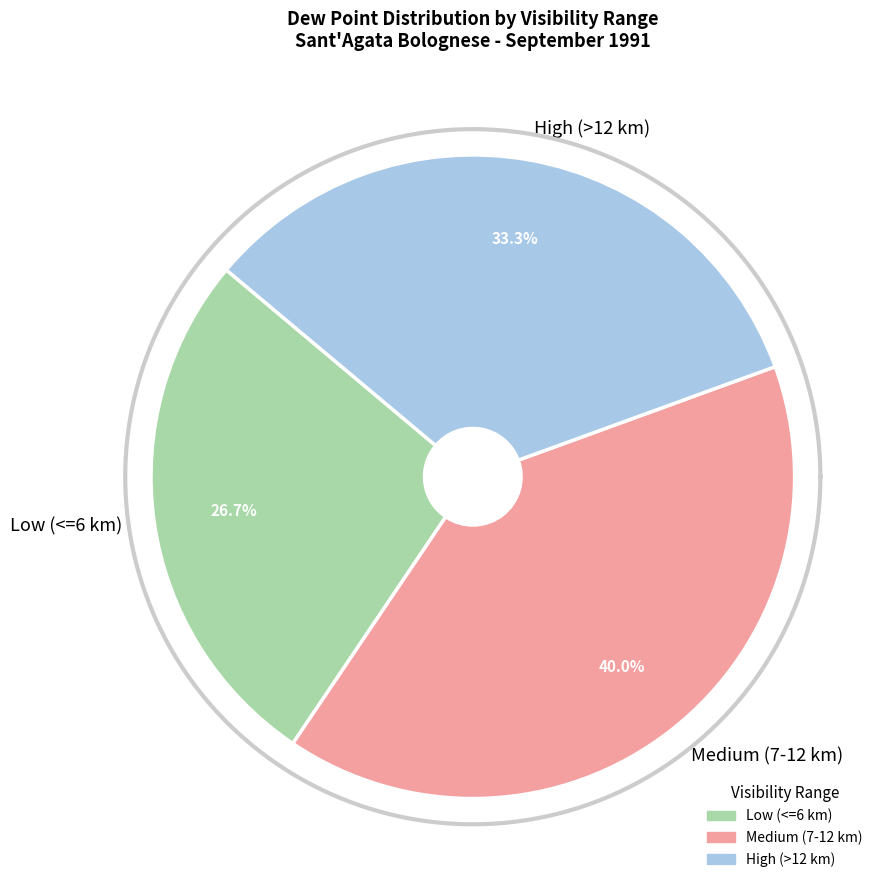

True or false: 6 accounts for 1% of the total.

False